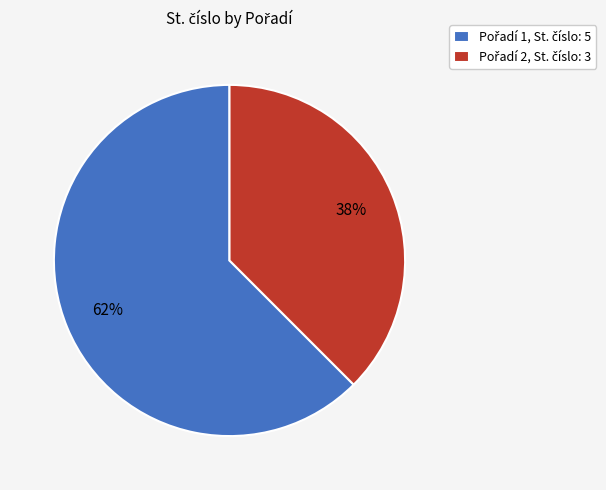

Is there any slice that represents more than half of the pie?

Yes